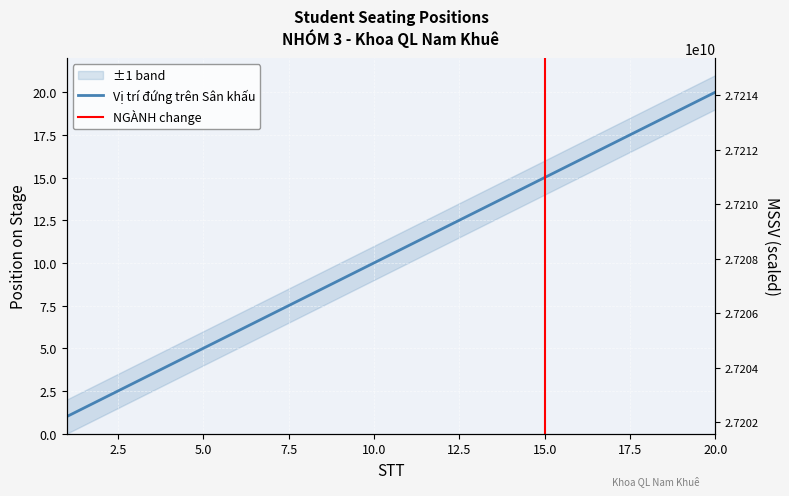

List the labels in order of value, smallest first.

1, 2, 3, 4, 5, 6, 7, 8, 9, 10, 11, 12, 13, 14, 15, 16, 17, 18, 19, 20